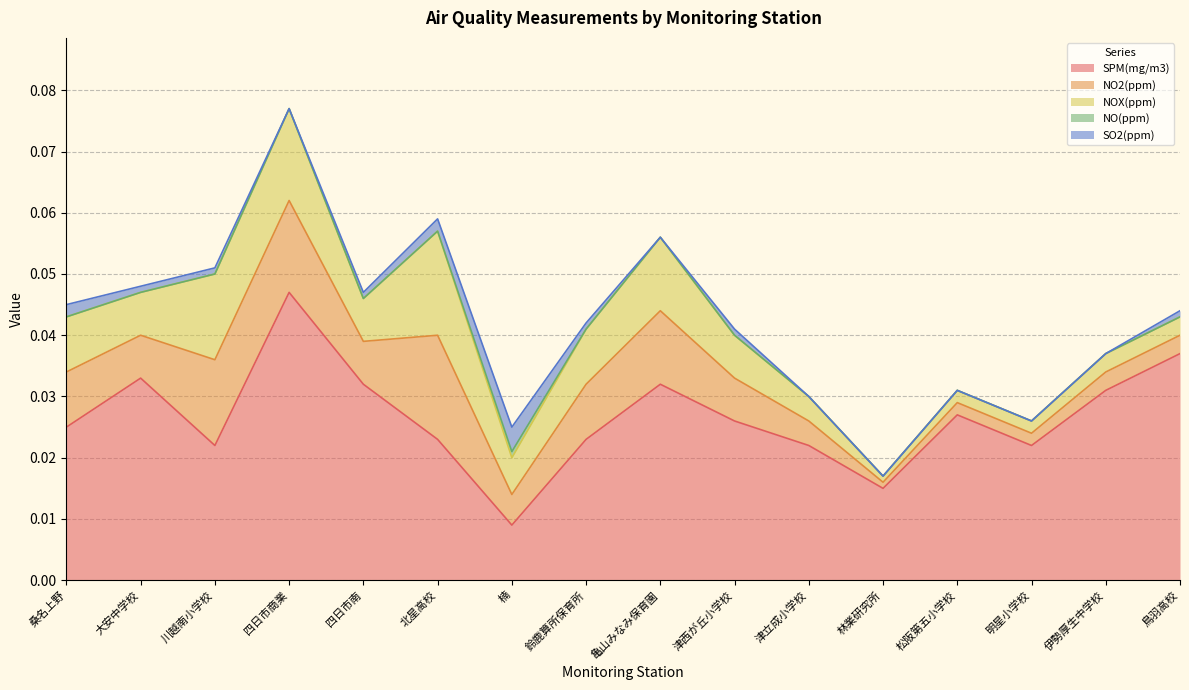

Is it true that NOX(ppm) equals 0.0 at 四日市南?

False